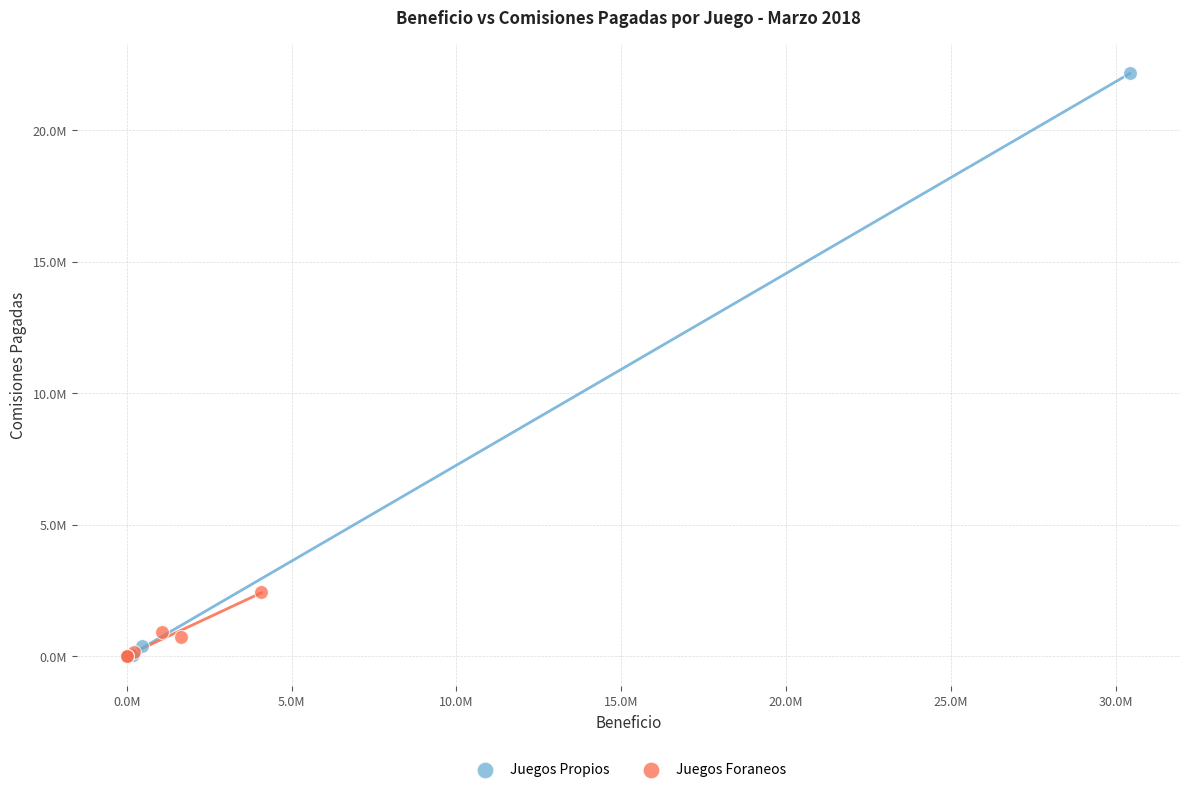

What are all the series names shown in the legend?

Juegos Propios, Juegos Foraneos